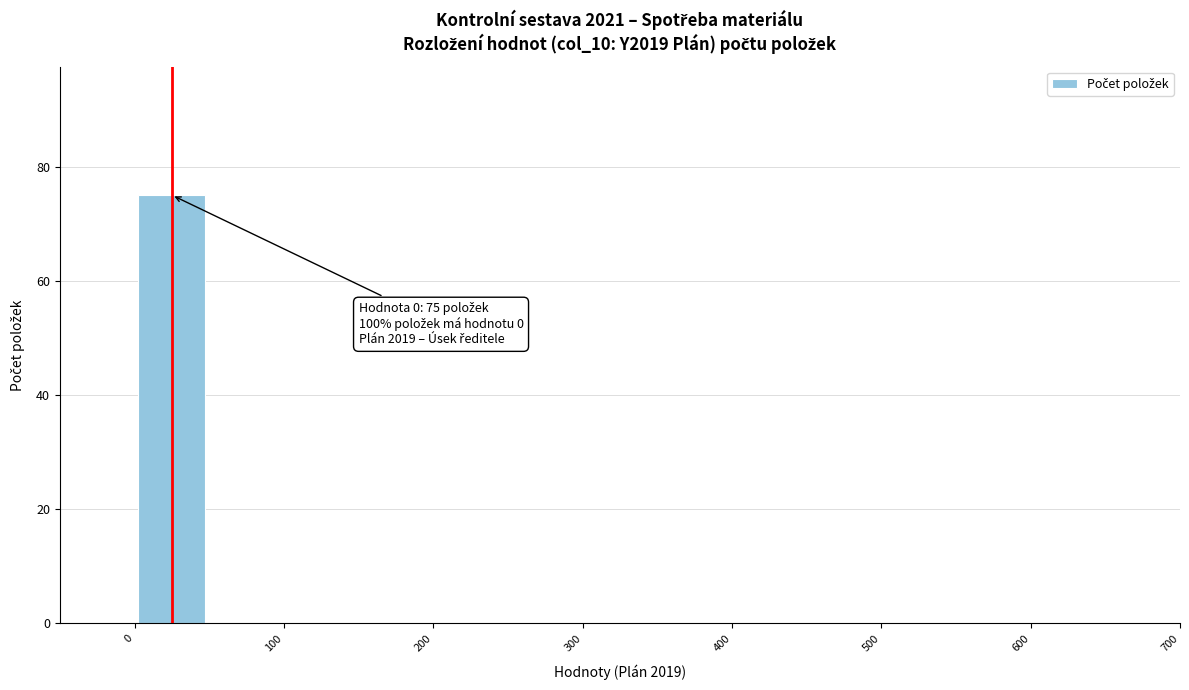

Which range on the x-axis has the tallest bar?

0 to 50